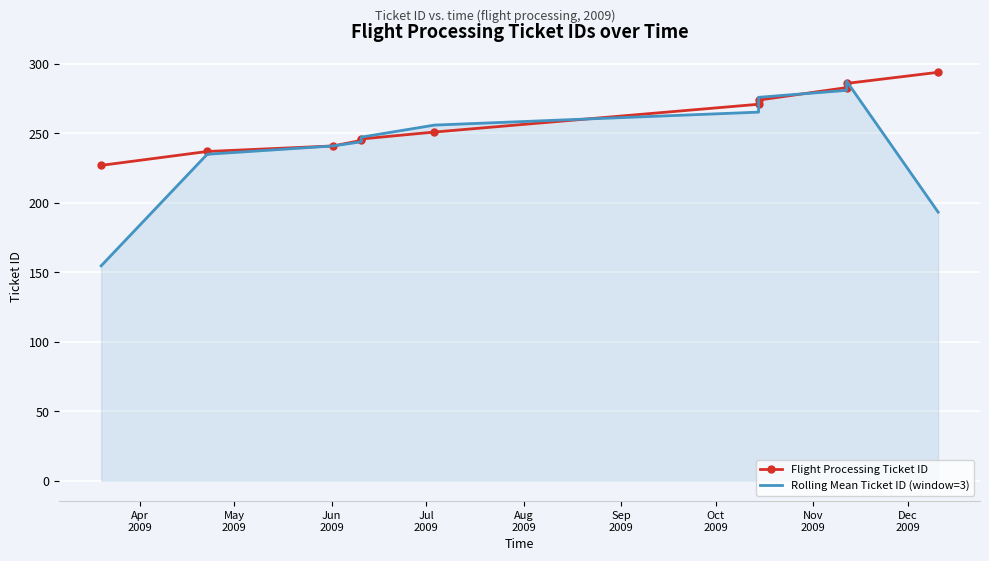

Which series has the largest total across all categories?

Flight Processing Ticket ID